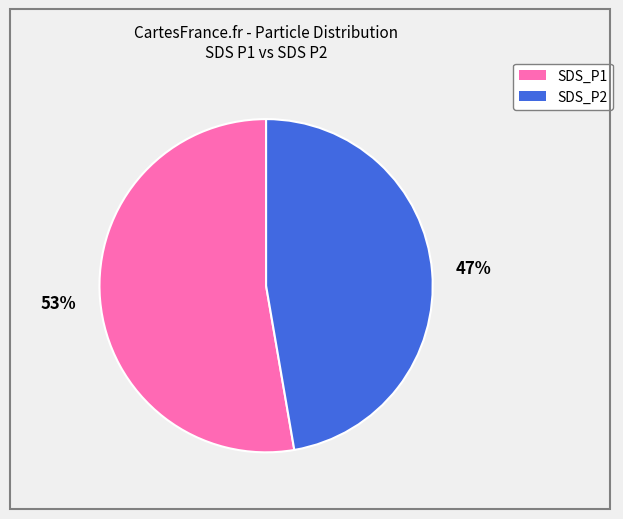

Does SDS_P1 represent more than half of the total?

Yes